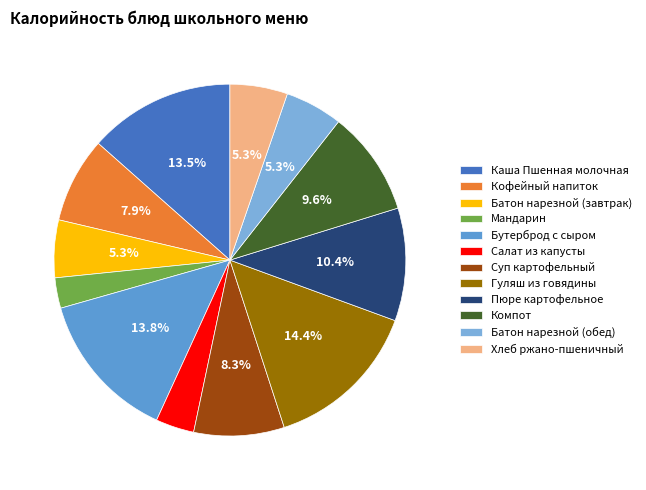

Count the number of slices in the pie.

12